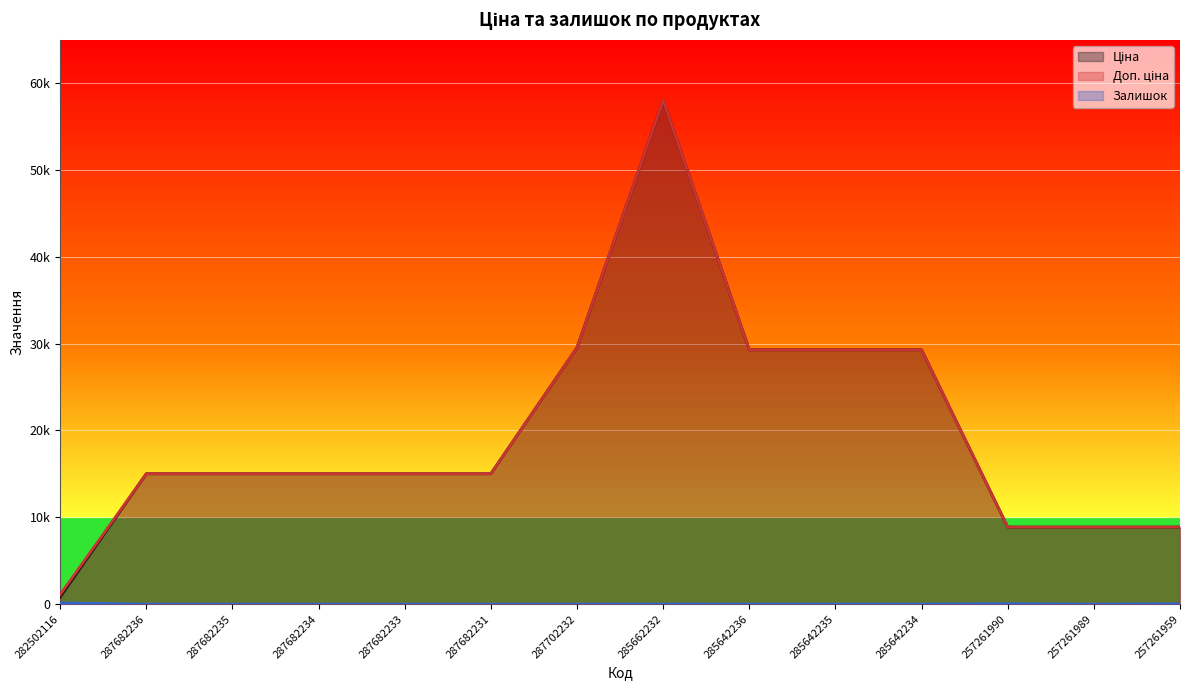

What is the maximum value shown in the chart?

58037.0